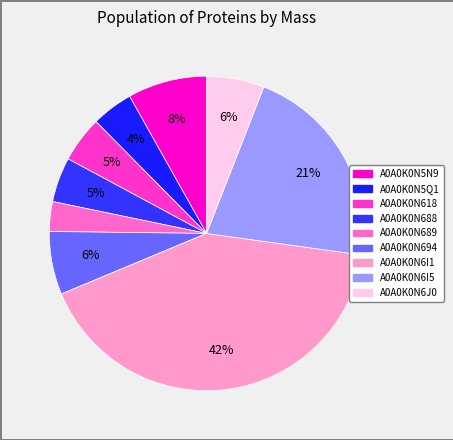

How much of the chart is everything except A0A0K0N689?

96.9%